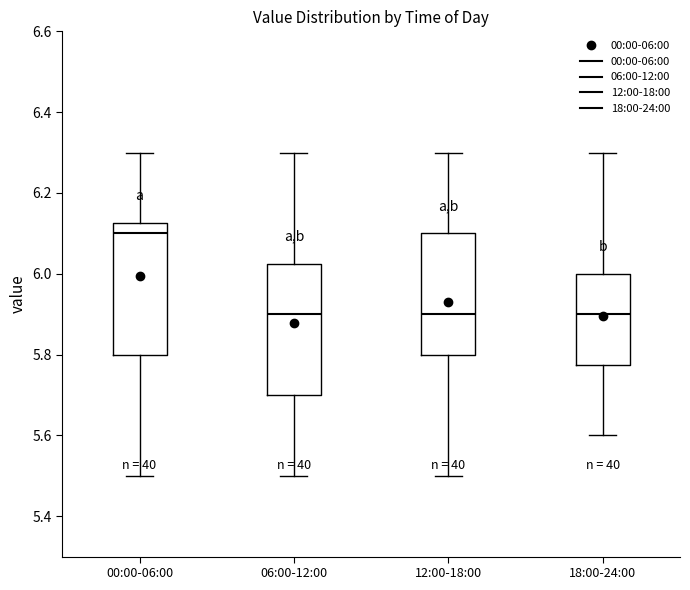

Reading left to right, transcribe this box plot: for each box, give where its median line is, the range the box spans, and where its two whiskers end, as read against the y-axis. The values are not printed on the chart, so give them approximately, as read against the axis.

00:00-06:00: median 6.10, box 5.80 to 6.12, whiskers 5.50 to 6.30
06:00-12:00: median 5.90, box 5.70 to 6.02, whiskers 5.50 to 6.30
12:00-18:00: median 5.90, box 5.80 to 6.10, whiskers 5.50 to 6.30
18:00-24:00: median 5.90, box 5.78 to 6.00, whiskers 5.60 to 6.30